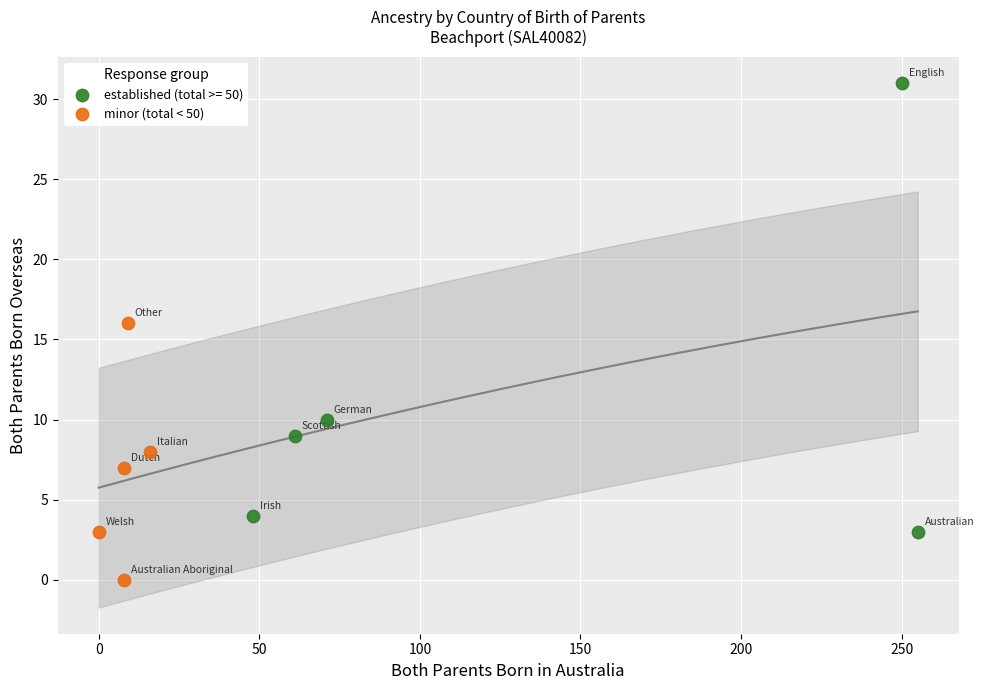

Which series has the largest Y range (max minus min)?

established (total >= 50)